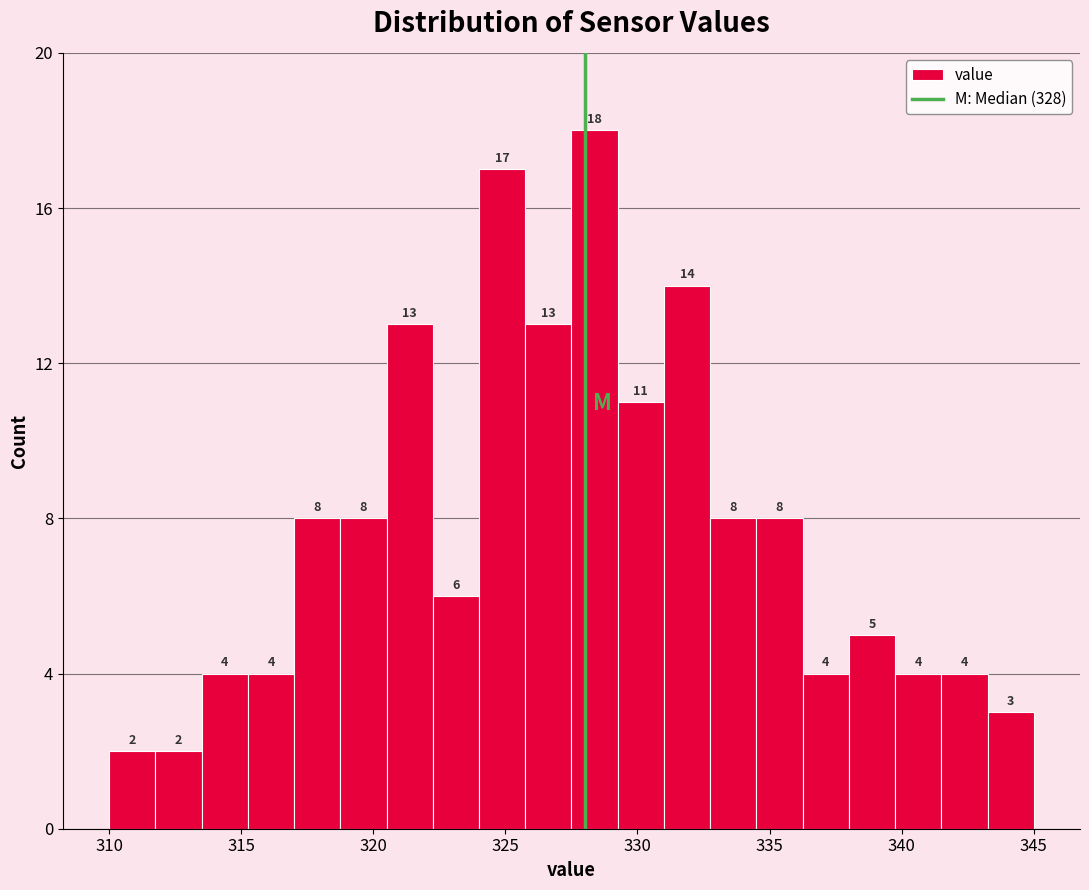

Around what value on the x-axis is the tallest bar? Give the approximate position of its centre, as read against the axis.

328.5